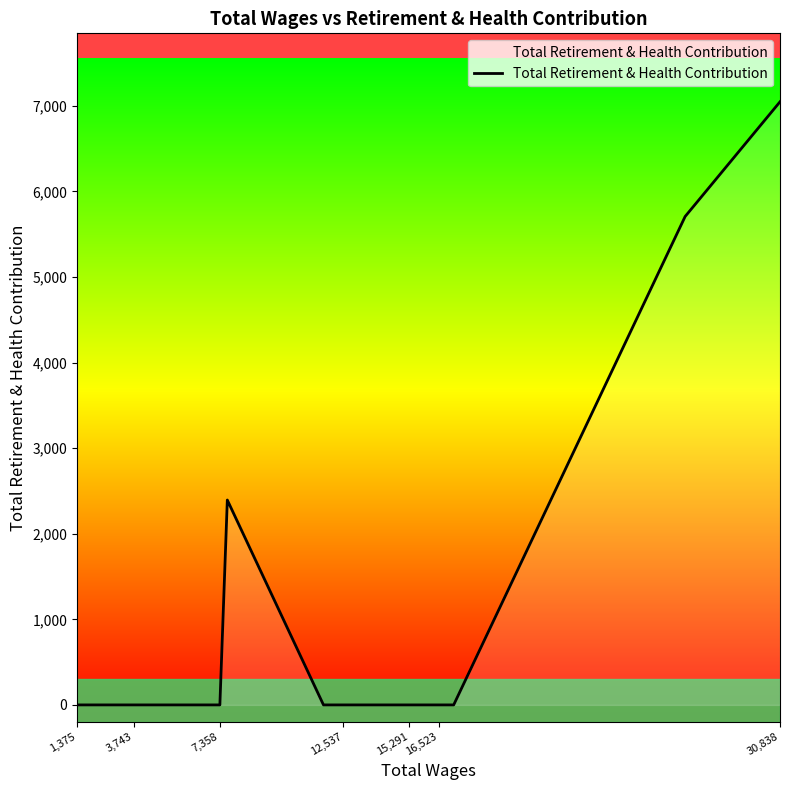

What is the difference between the maximum and minimum values?

7047